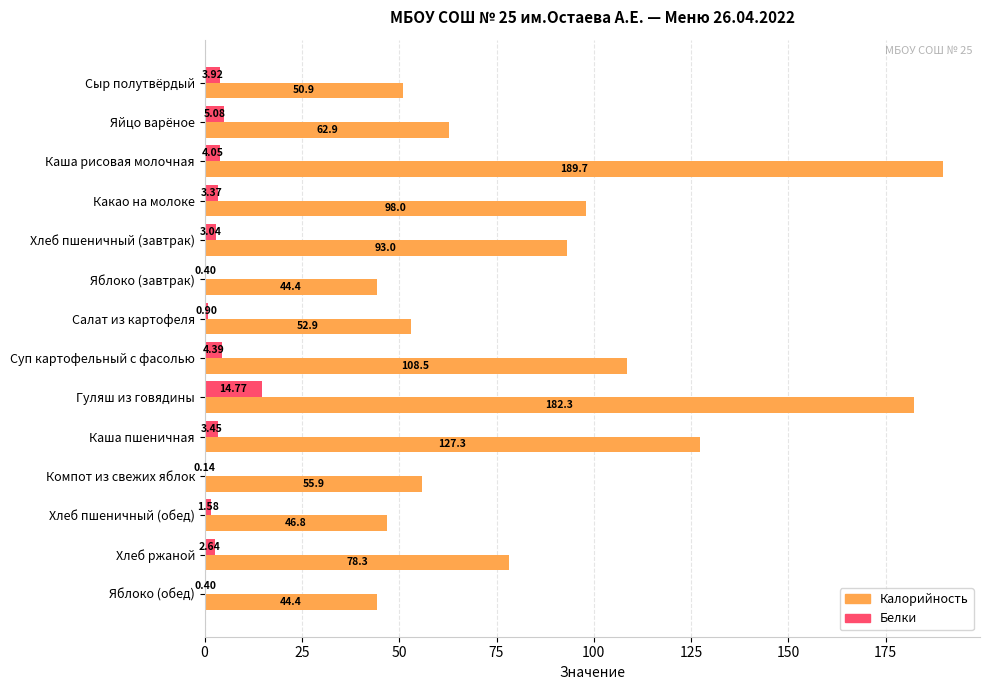

What is the total value across all series at Какао на молоке?

101.4